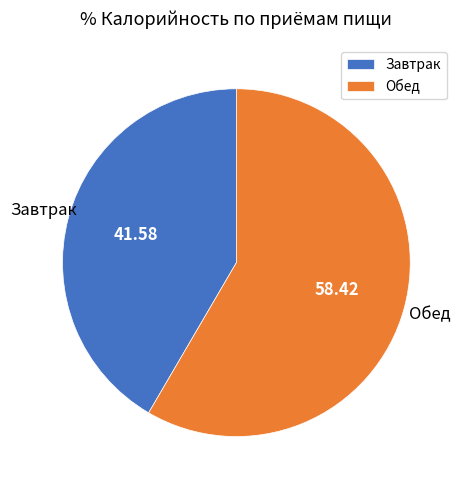

How many slices are in this pie chart?

2